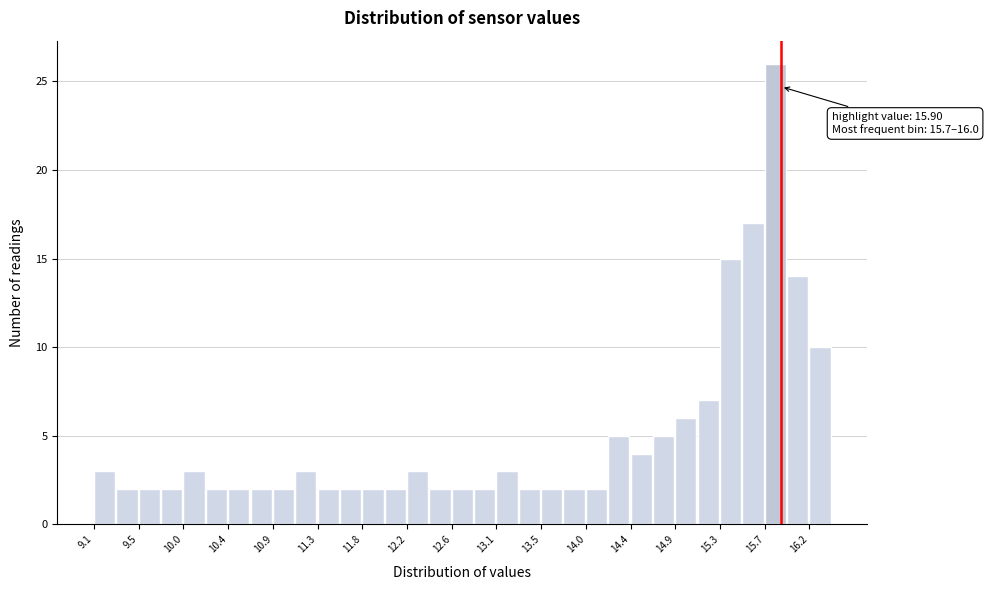

Over which range of the x-axis is the bar tallest?

15.75 to 15.95